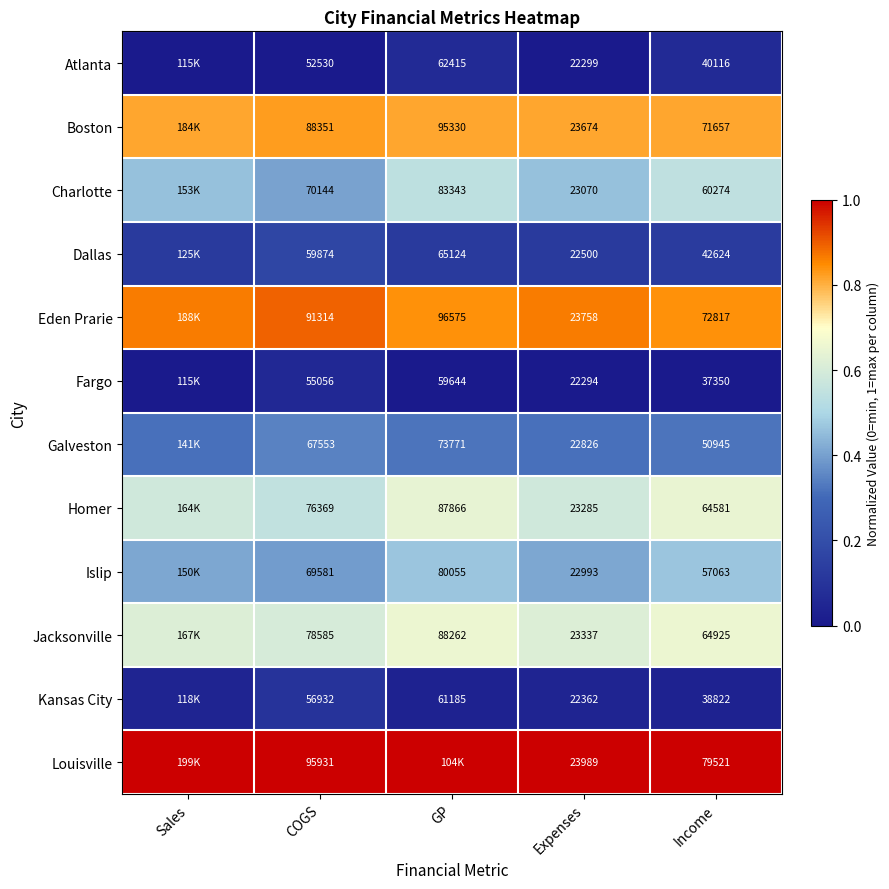

Is it true that Kansas City equals 0.0 at Expenses?

False